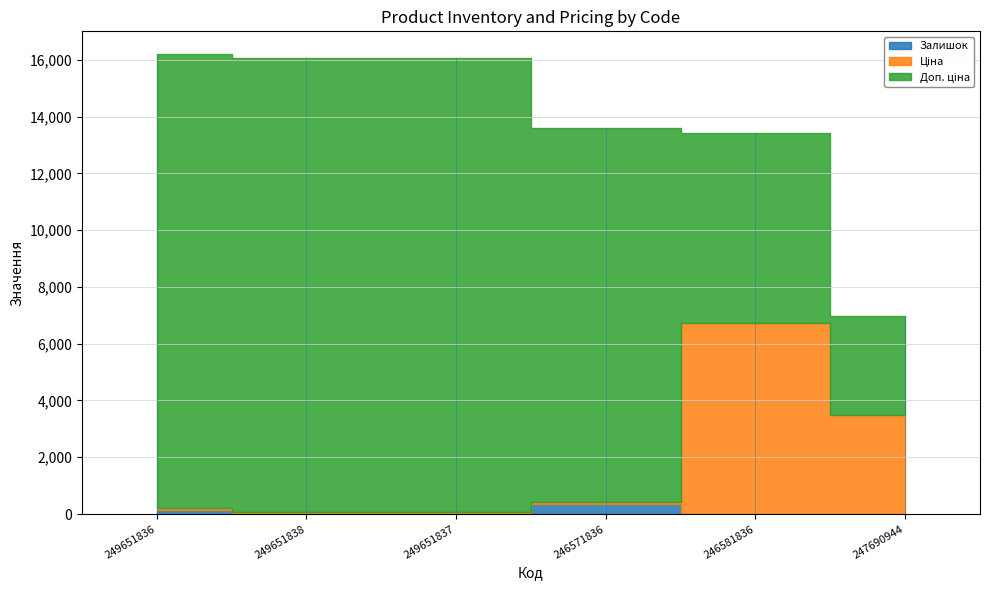

True or false: Доп. ціна has more than 2 points higher than both neighbors.

False